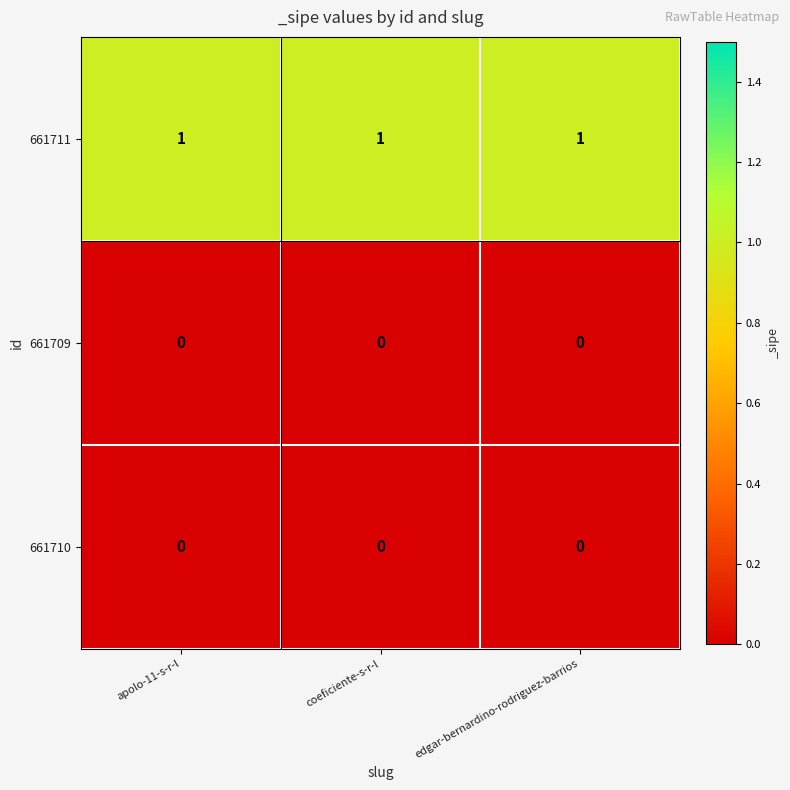

What is the difference between the highest and lowest values at coeficiente-s-r-l?

1